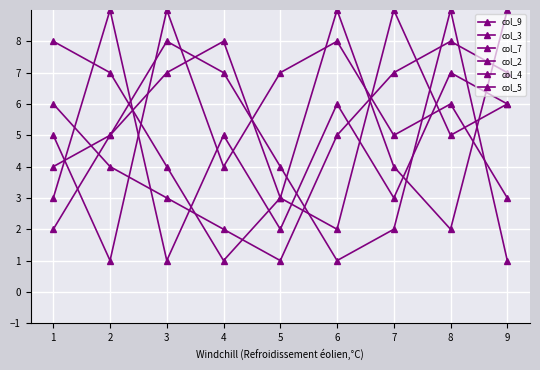

At 3, list the series in order from smallest to largest.

col_5, col_2, col_9, col_4, col_7, col_3